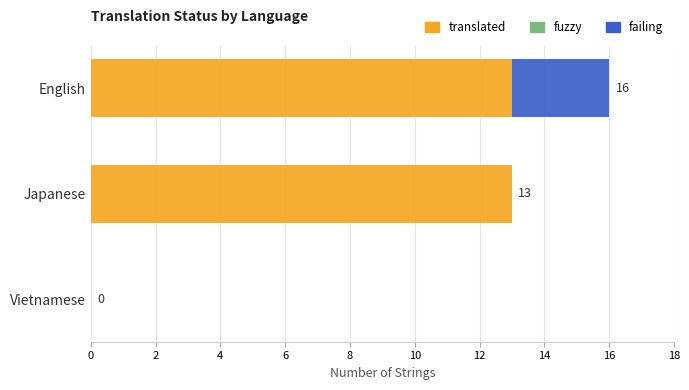

What is the highest value of the translated series?

13